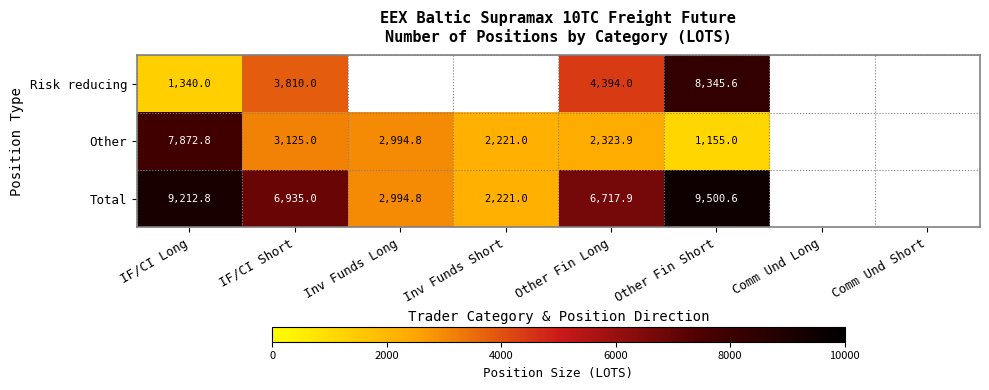

Which series changed the most between IF/CI Long and Other Fin Long?

Other